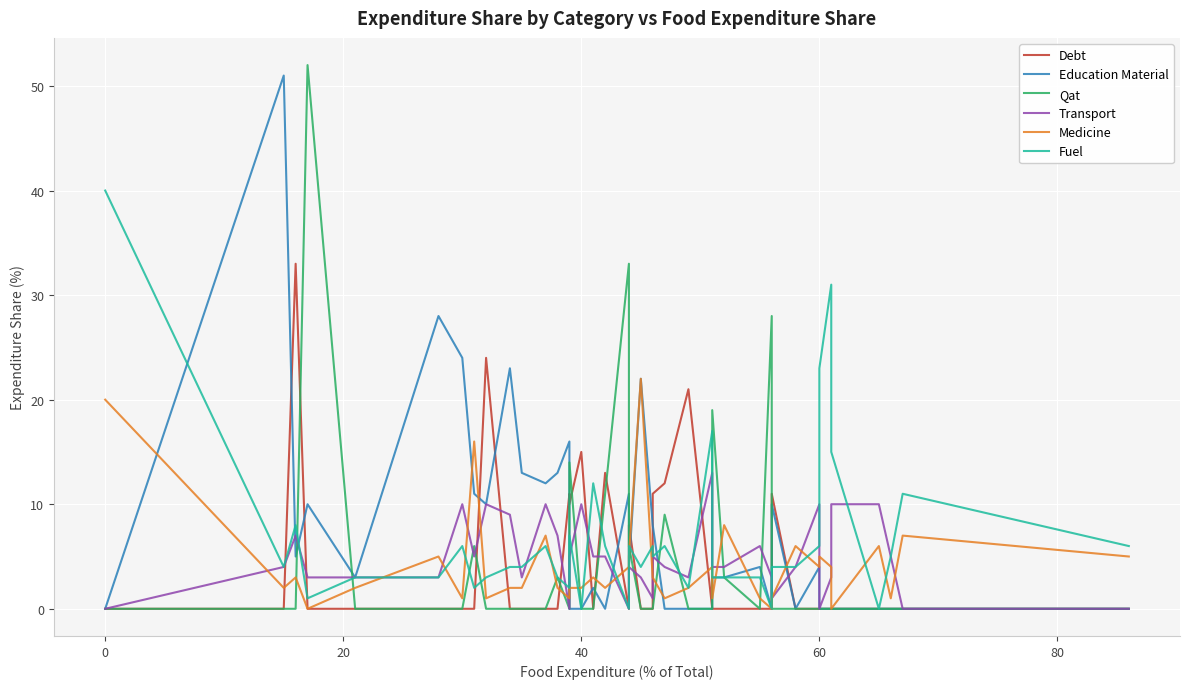

True or false: Fuel has more than 1 points higher than both neighbors.

True